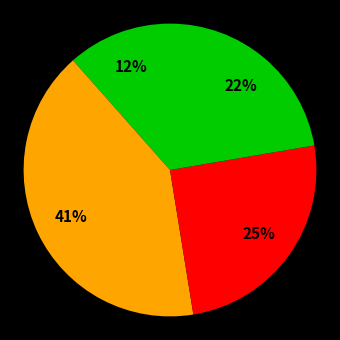

Is there a majority slice in this chart?

No